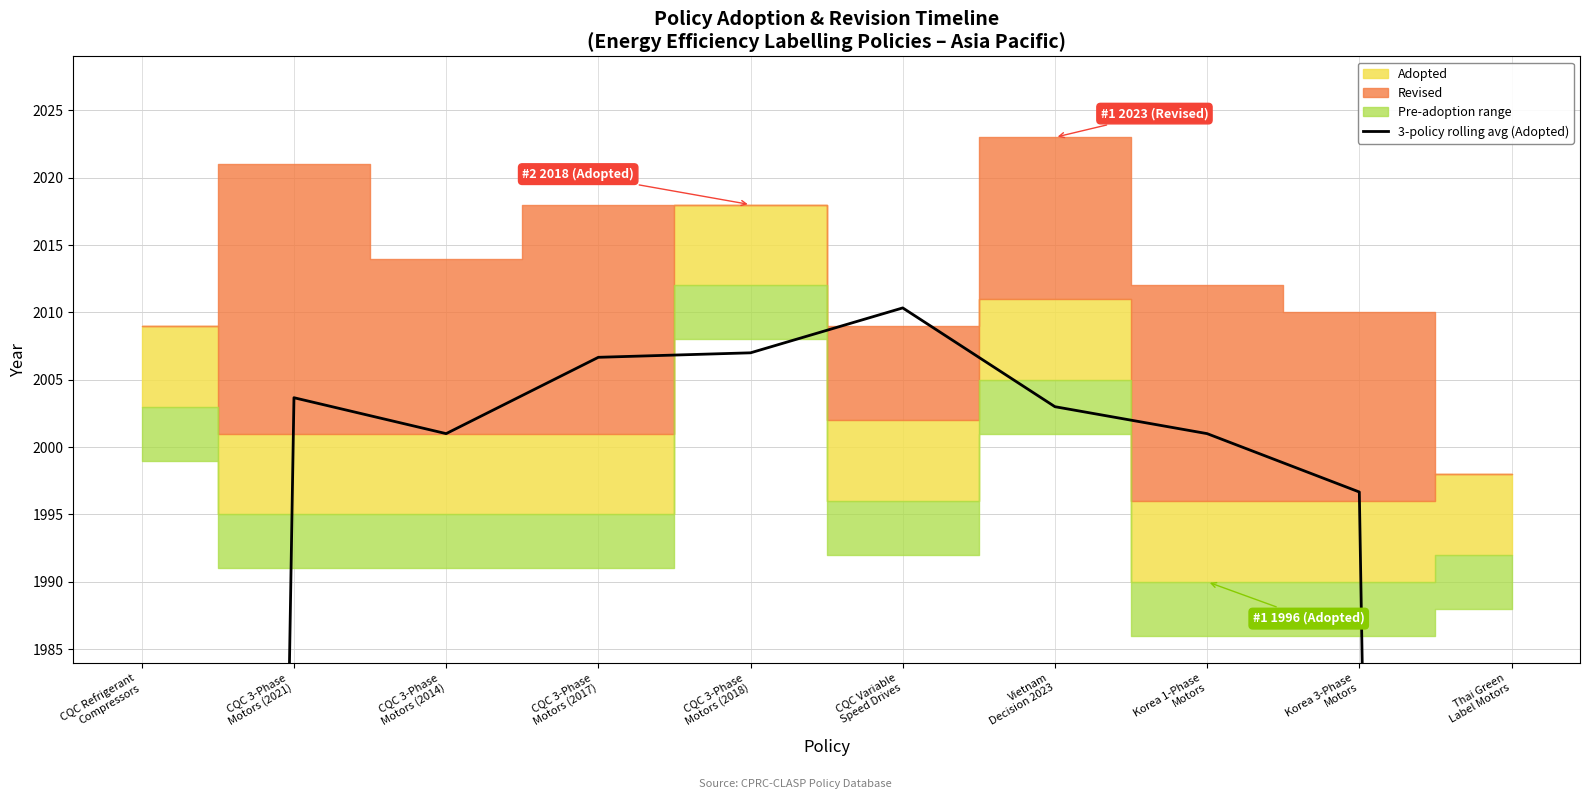

Between CQC Refrigerant
Compressors and Vietnam
Decision 2023, which is larger?

Vietnam
Decision 2023